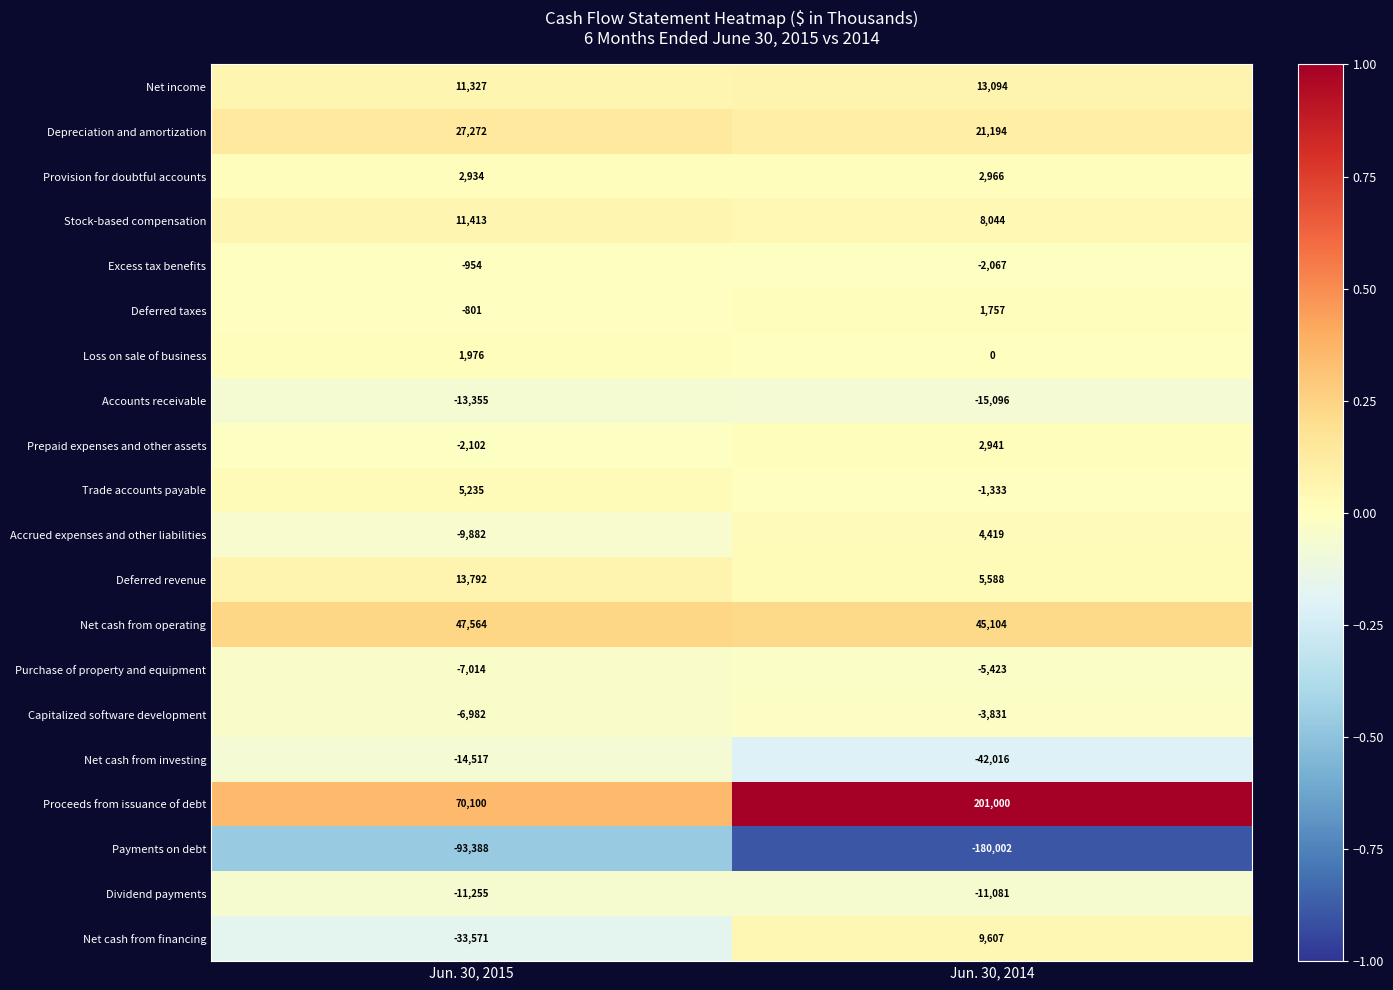

Between Jun. 30, 2015 and Jun. 30, 2014, which series saw the biggest shift?

Proceeds from issuance of debt